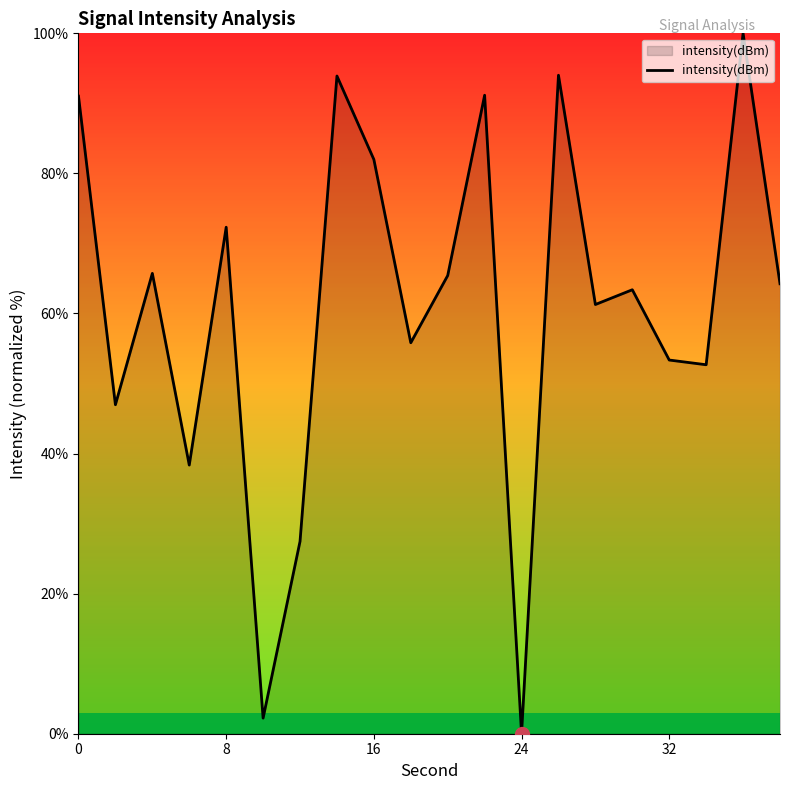

What is the greatest value displayed?

100.0